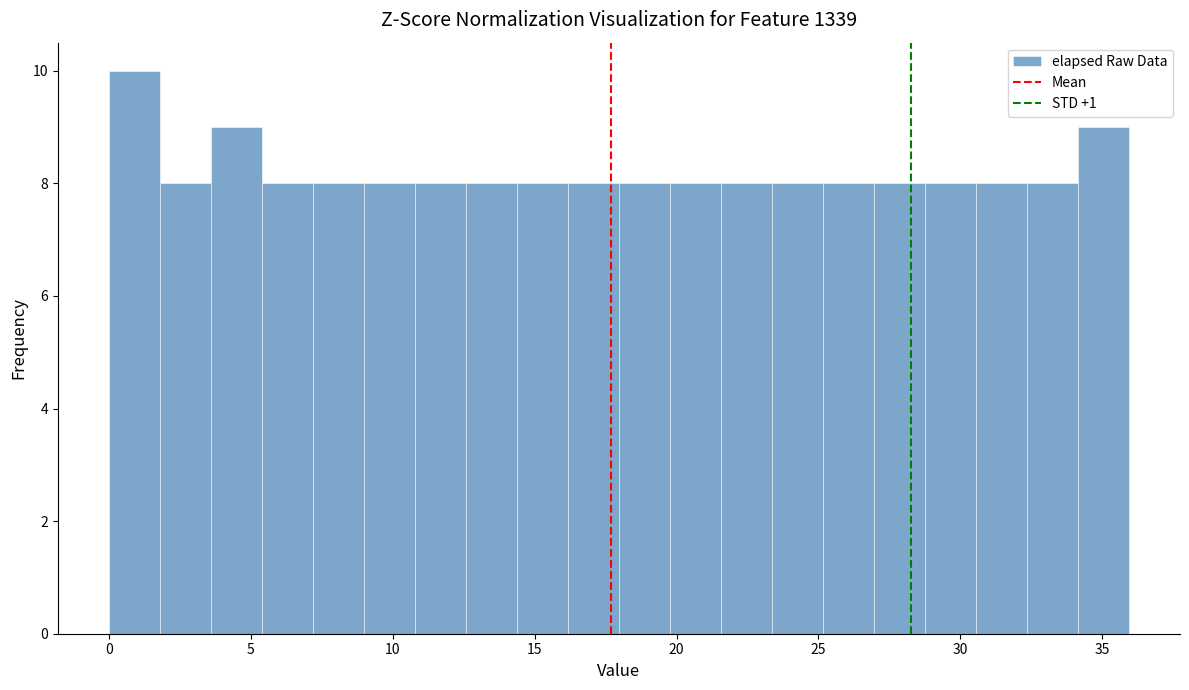

Around what value on the x-axis is the tallest bar? Give the approximate position of its centre, as read against the axis.

1.0